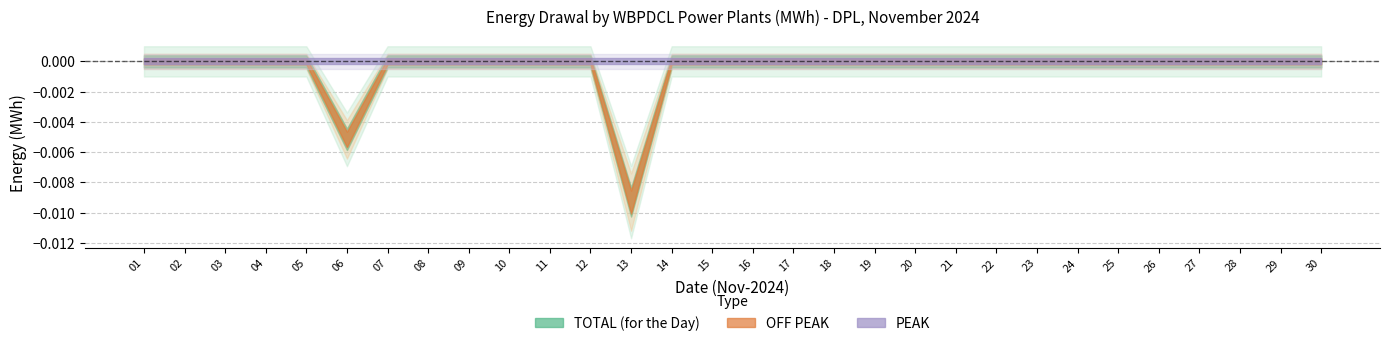

Rank the series at 02 from highest to lowest value.

PEAK, OFF PEAK, TOTAL